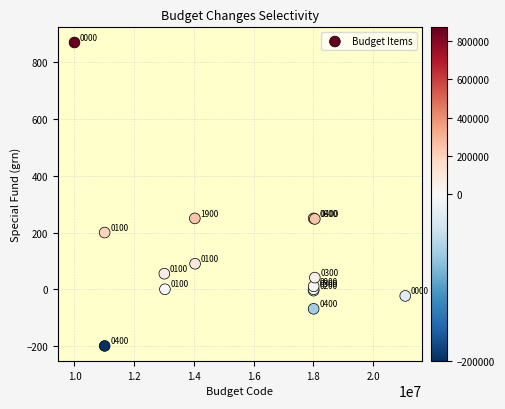

What Y value in the scatter plot is closest to 335?

250.0